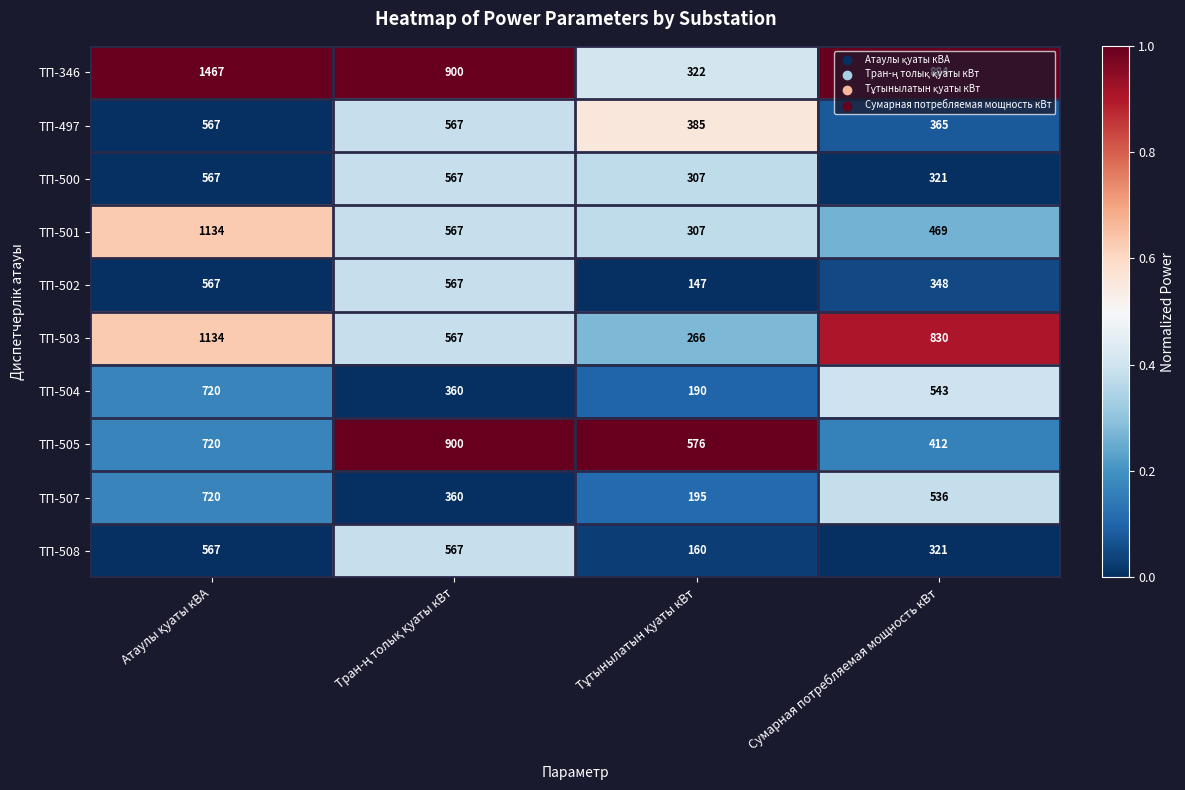

Count the number of categories in the chart.

4